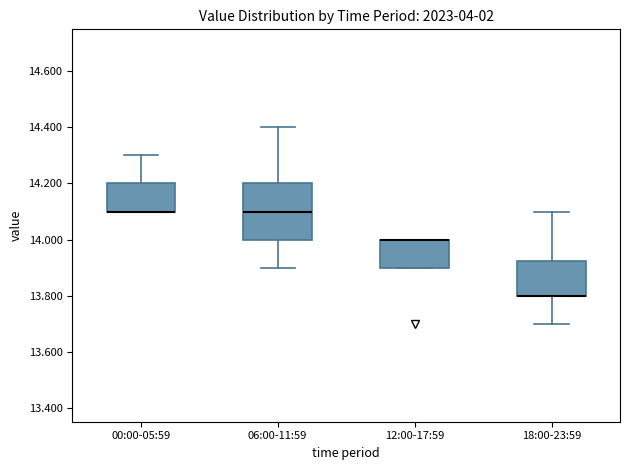

Where does the upper whisker of the box for 00:00-05:59 end on the y-axis? The values are not printed on the chart, so give them approximately, as read against the axis.

14.30